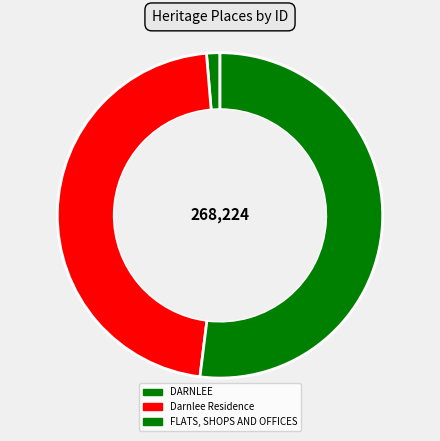

Which slice is the largest?

FLATS, SHOPS AND OFFICES